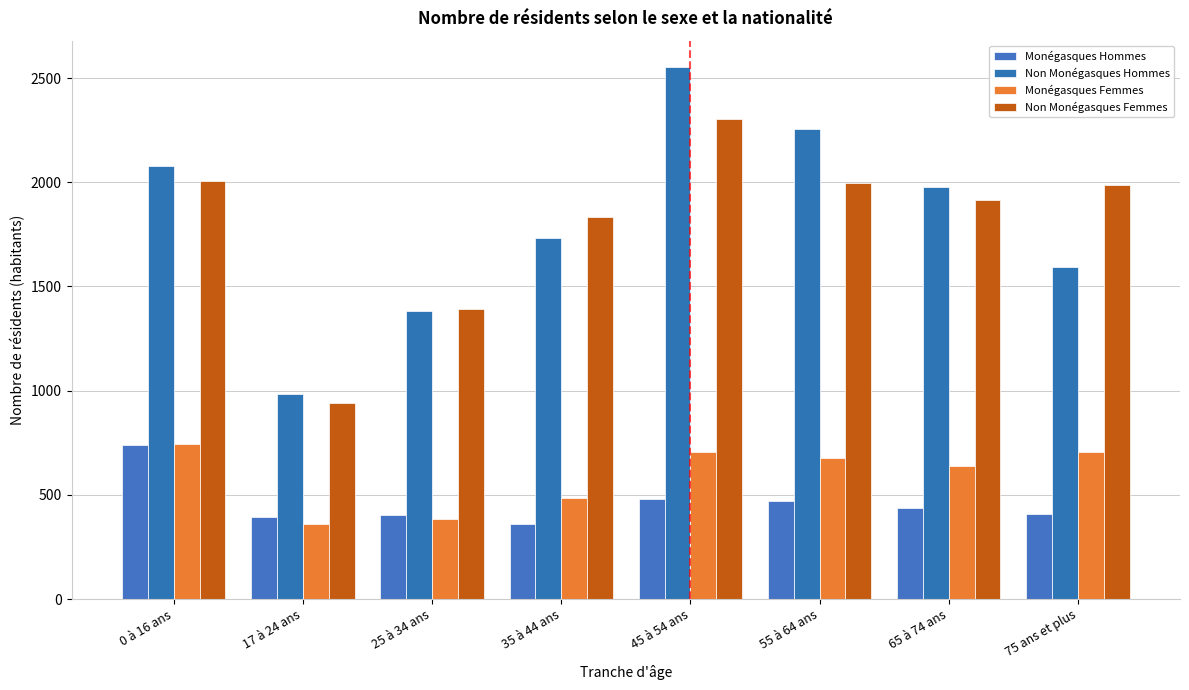

How many groups of bars are there?

8